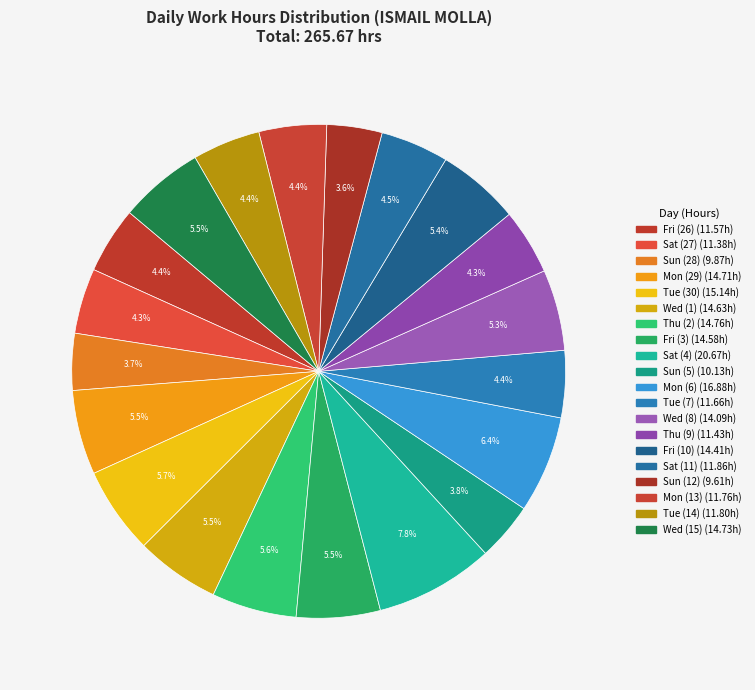

True or false: Sun (5) accounts for 14% of the total.

False